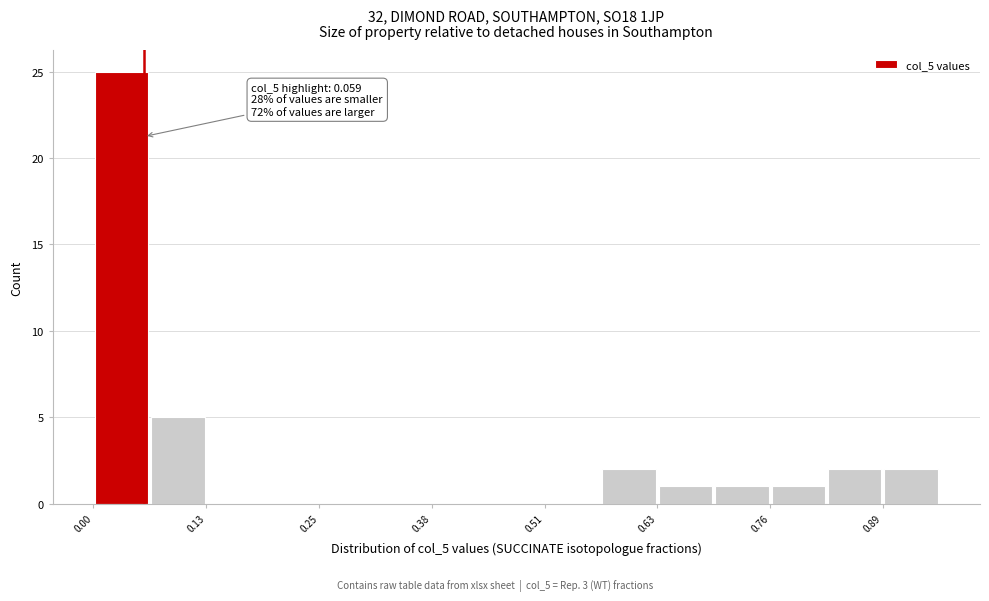

Read against the x-axis, roughly where is the centre of the tallest bar?

0.04